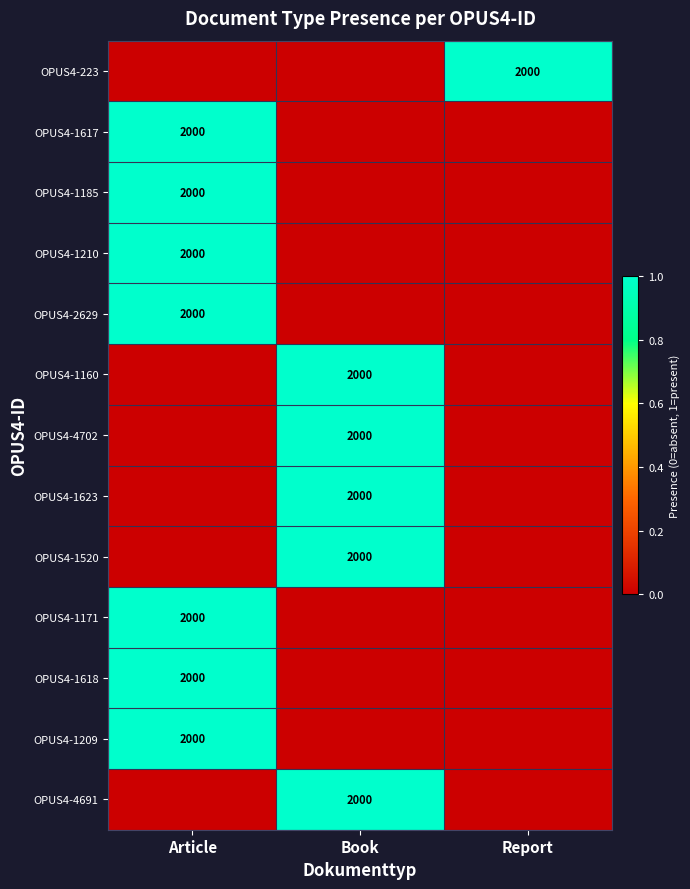

The value of OPUS4-1210 at Article is 1032. True or false?

False